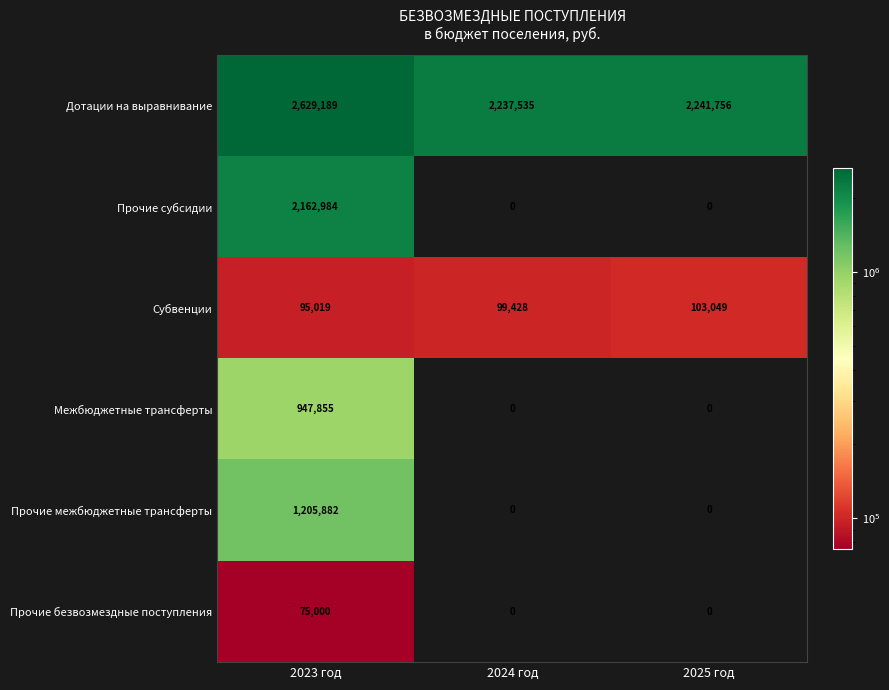

True or false: Субвенции has a value of 31101 at 2024 год.

False